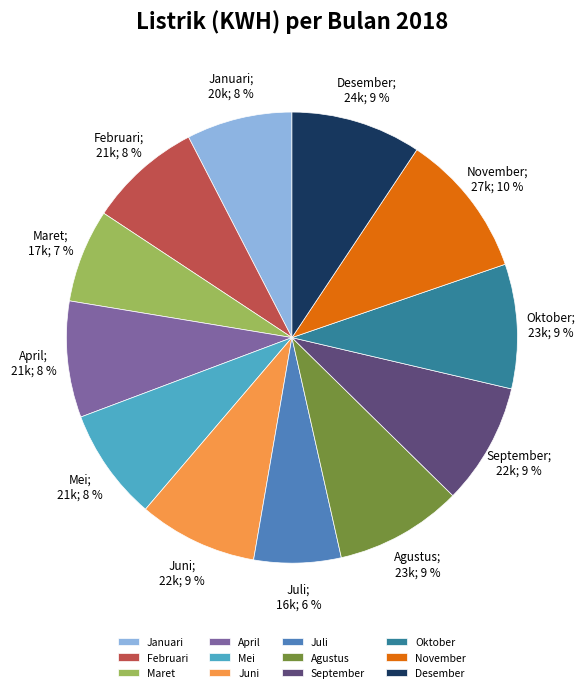

Does November account for over 50% of the chart?

No